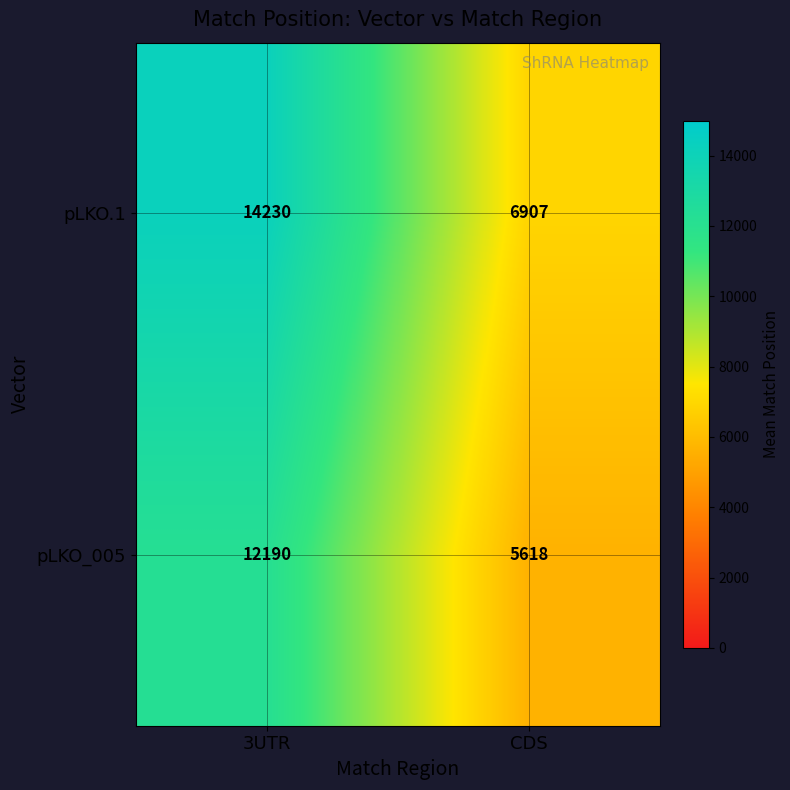

Reading left to right, extract all data points from this chart.

pLKO.1: 3UTR=14230	CDS=6907
pLKO_005: 3UTR=12190	CDS=5618